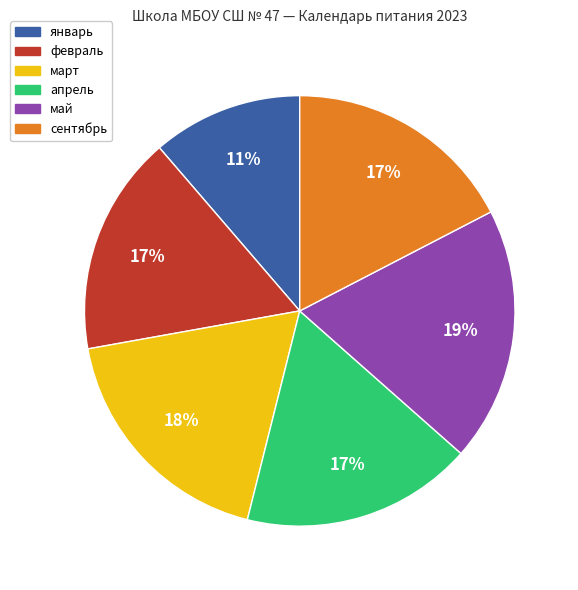

Does any single category account for the majority?

No